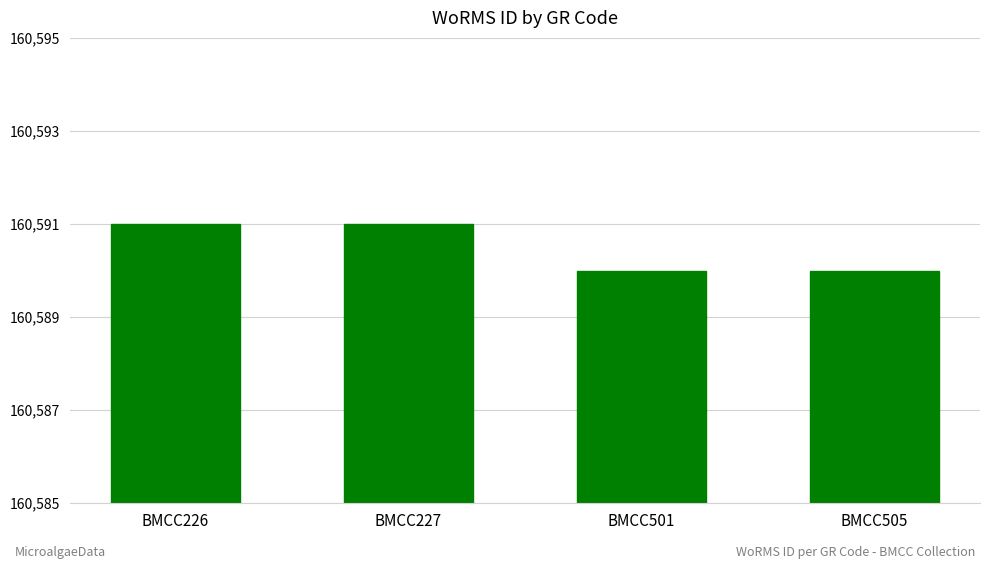

What is the sum of the values at BMCC505 and BMCC501?

321180